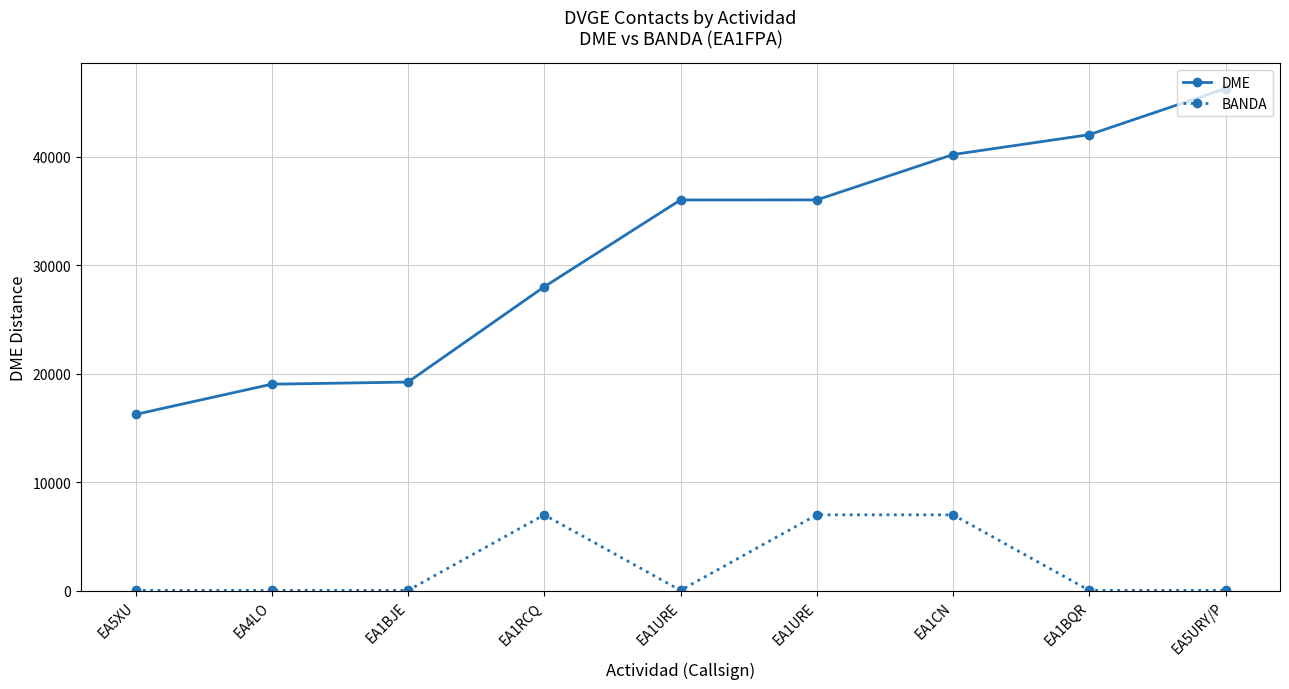

What is the total value across all series at EA1URE?

36044